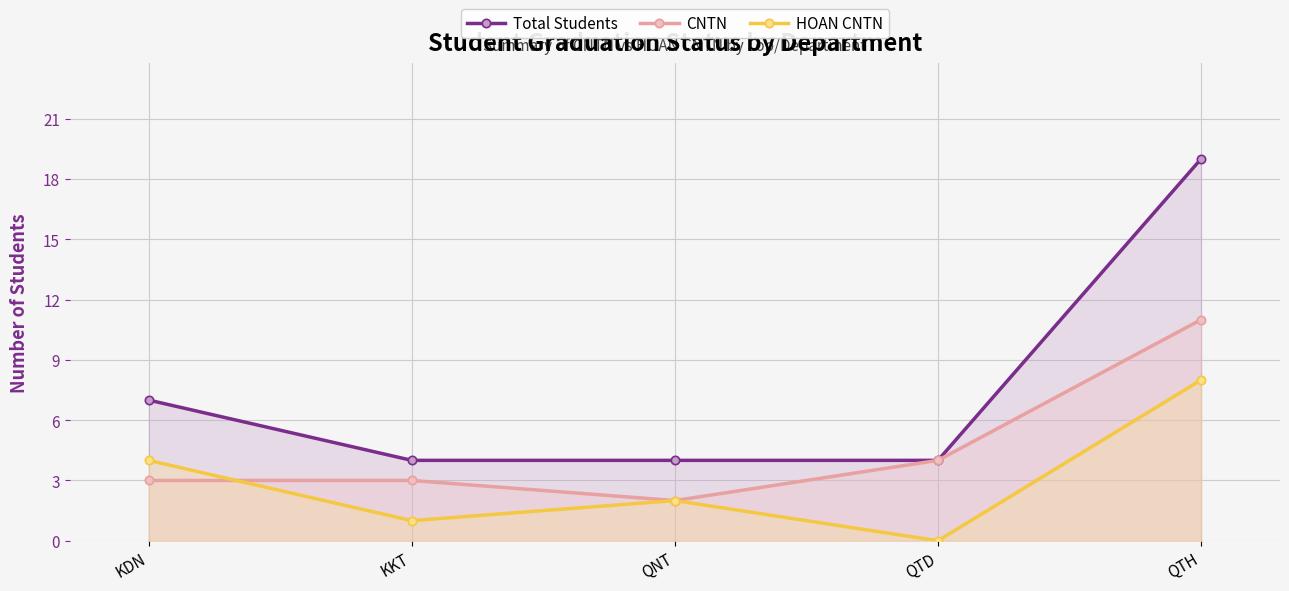

Reading left to right, extract all data points from this chart.

Total Students: KDN=7	KKT=4	QNT=4	QTD=4	QTH=19
CNTN: KDN=3	KKT=3	QNT=2	QTD=4	QTH=11
HOAN CNTN: KDN=4	KKT=1	QNT=2	QTD=0	QTH=8